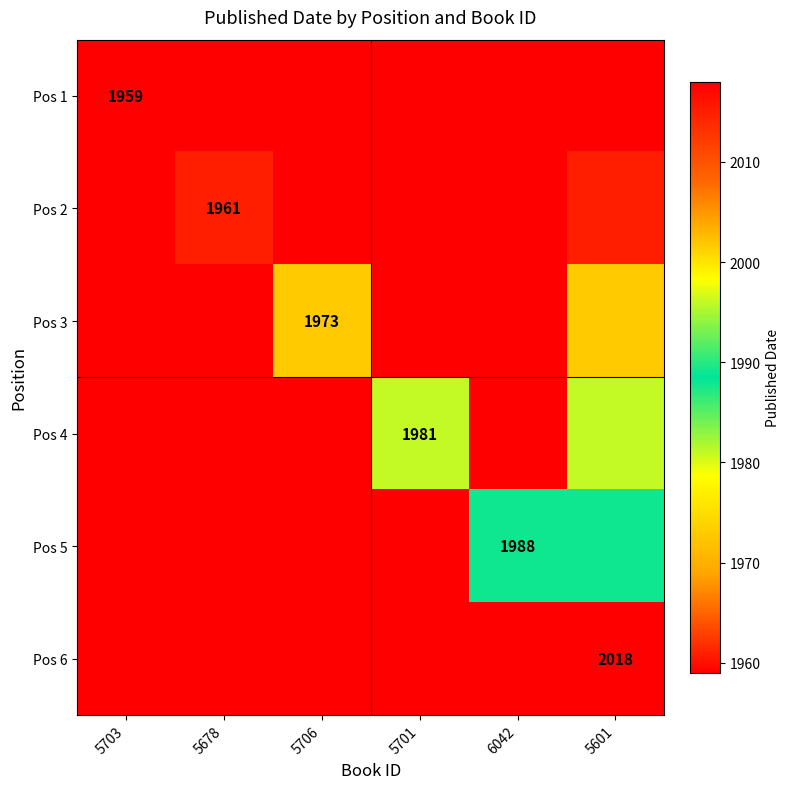

Rank the series at 5706 from highest to lowest value.

Pos 3, Pos 6, Pos 5, Pos 4, Pos 2, Pos 1